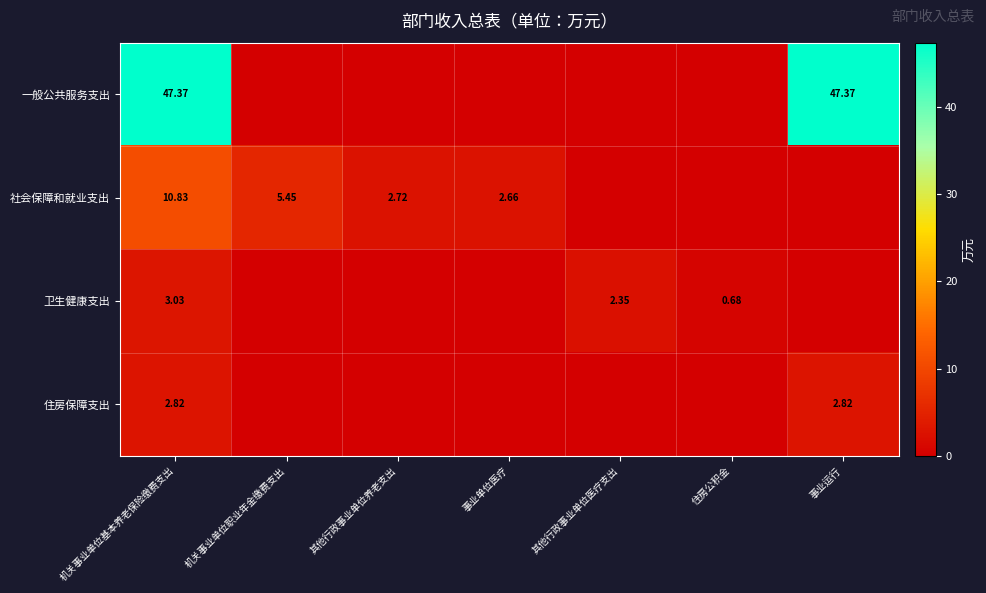

Rank the series at 机关事业单位基本养老保险缴费支出 from highest to lowest value.

一般公共服务支出, 社会保障和就业支出, 卫生健康支出, 住房保障支出